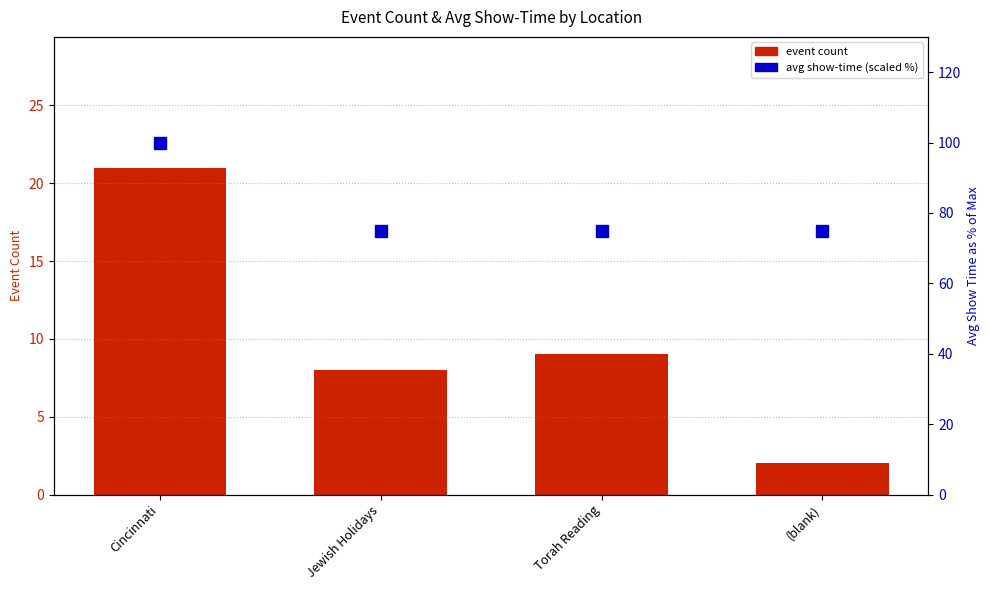

Which series has the largest total across all categories?

avg show-time (scaled %)